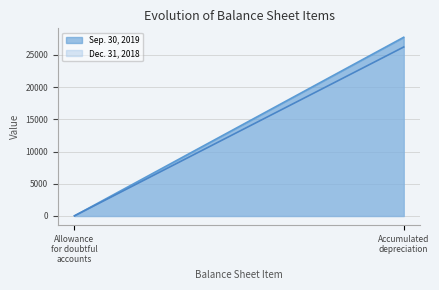

True or false: Dec. 31, 2018 has a value of 37 at Allowance for doubtful accounts.

False